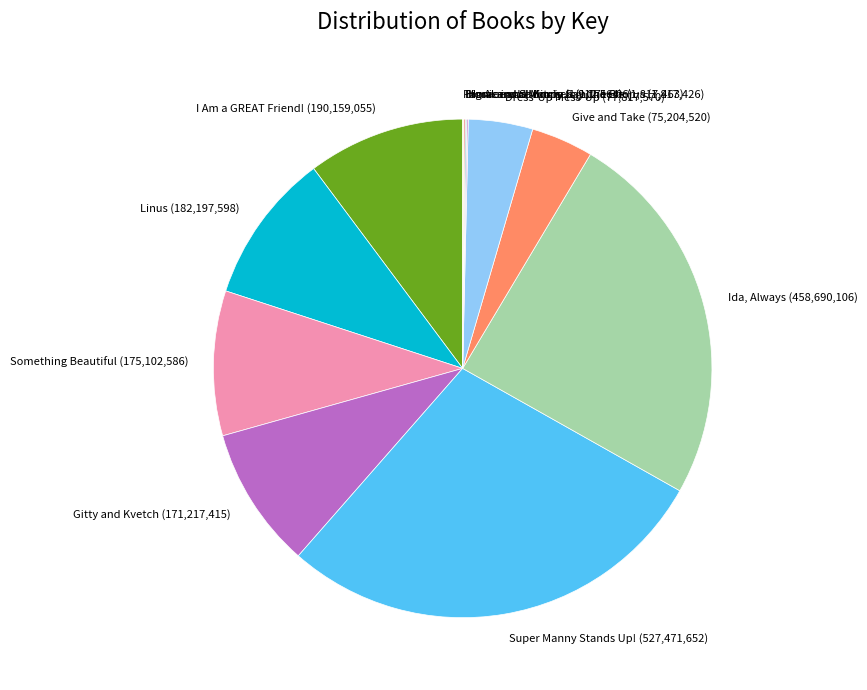

What is the largest slice in the pie chart?

Super Manny Stands Up!